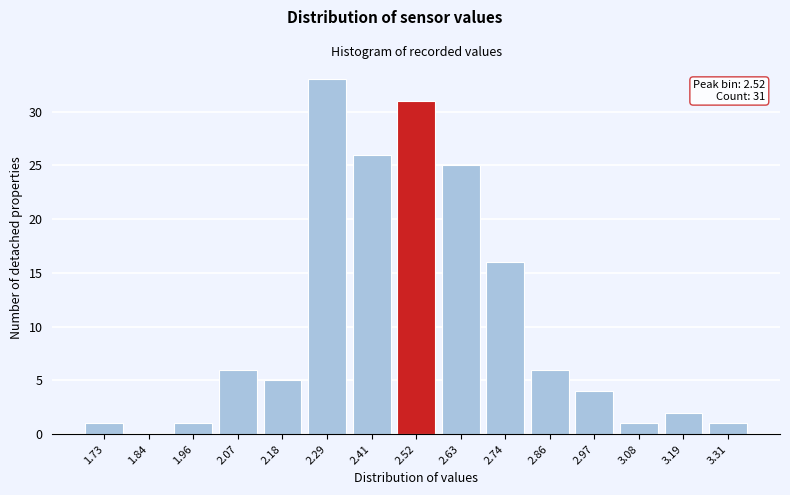

Reading left to right, list all the values displayed in this chart.

1.73=1	1.84=0	1.96=1	2.07=6	2.18=5	2.29=33	2.41=26	2.52=31	2.63=25	2.74=16	2.86=6	2.97=4	3.08=1	3.19=2	3.31=1